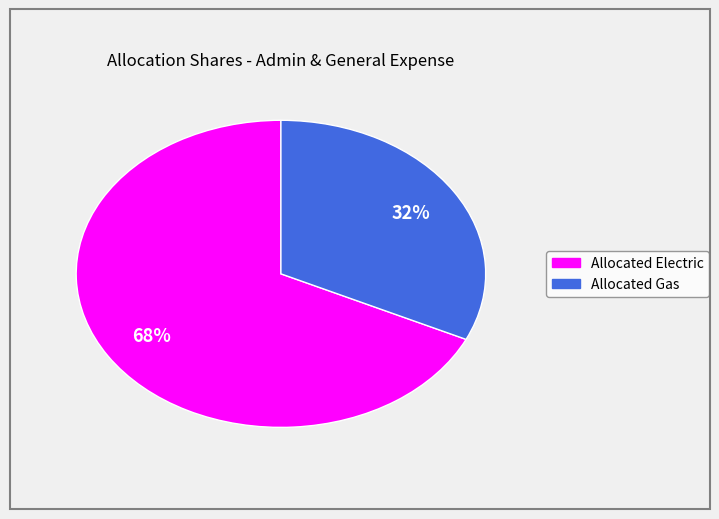

Rank the categories by value from lowest to highest.

Allocated Gas, Allocated Electric